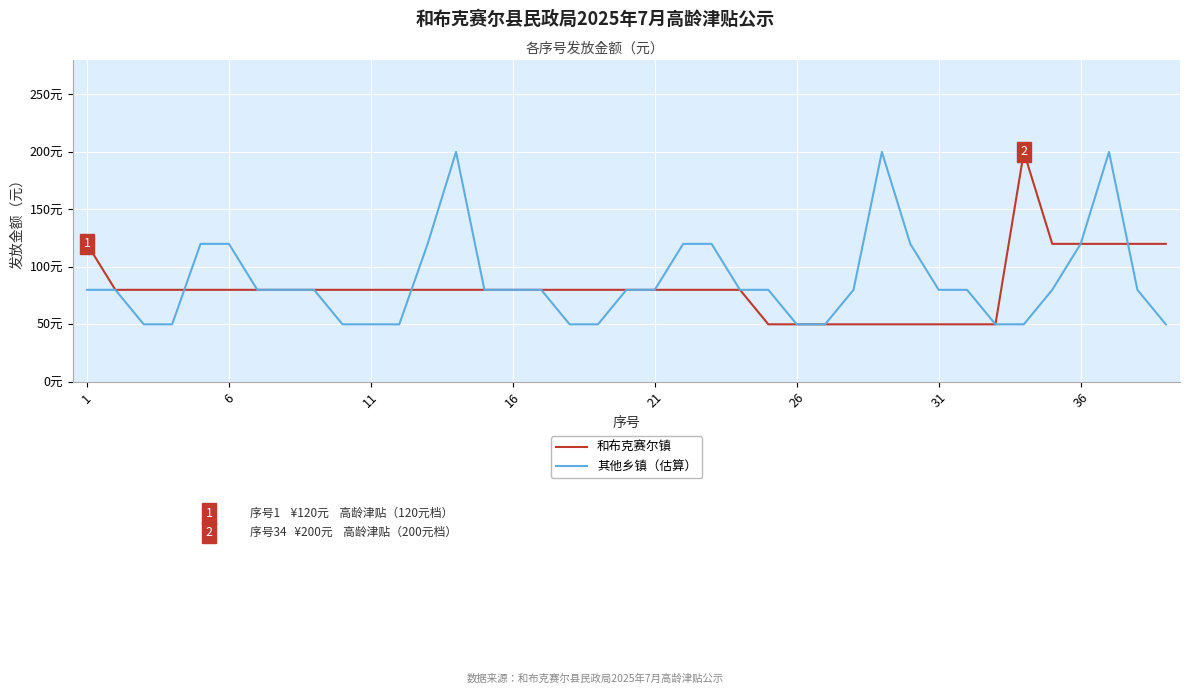

Reading left to right, list all the values displayed in this chart.

和布克赛尔镇: 120	80	80	80	80	80	80	80	80	80	80	80	80	80	80	80	80	80	80	80	80	80	80	80	50	50	50	50	50	50	50	50	50	200	120	120	120	120	120
其他乡镇（估算）: 80	80	50	50	120	120	80	80	80	50	50	50	120	200	80	80	80	50	50	80	80	120	120	80	80	50	50	80	200	120	80	80	50	50	80	120	200	80	50